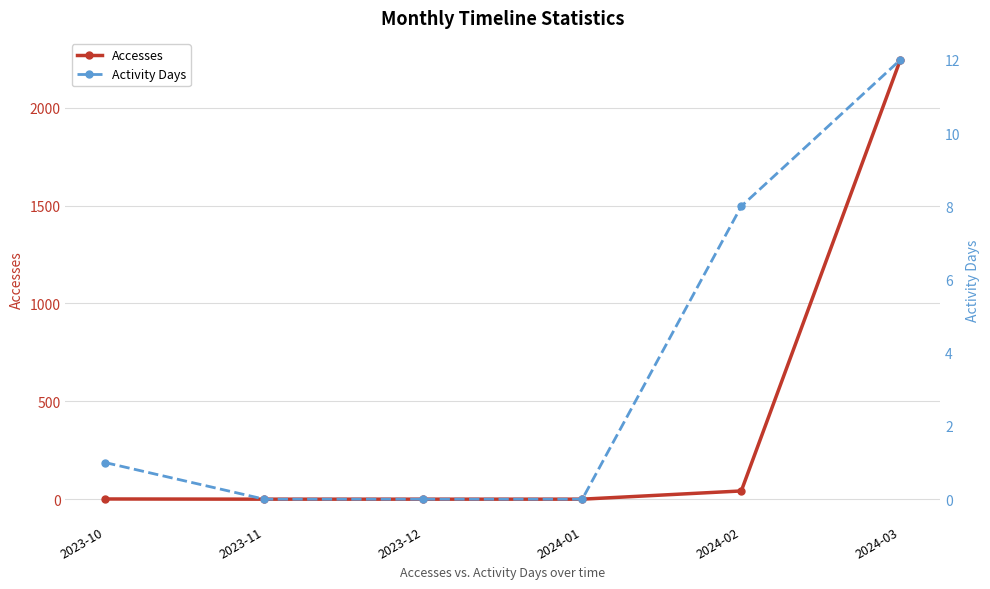

What is the sum of all Activity Days values?

21